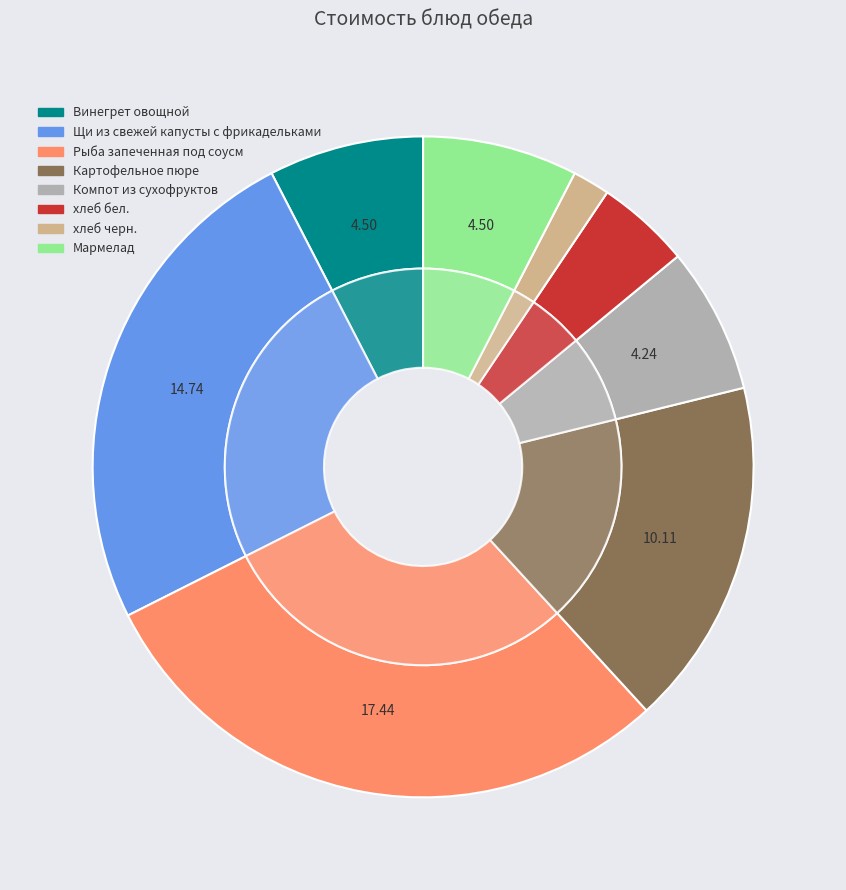

Count the number of slices in the pie.

8